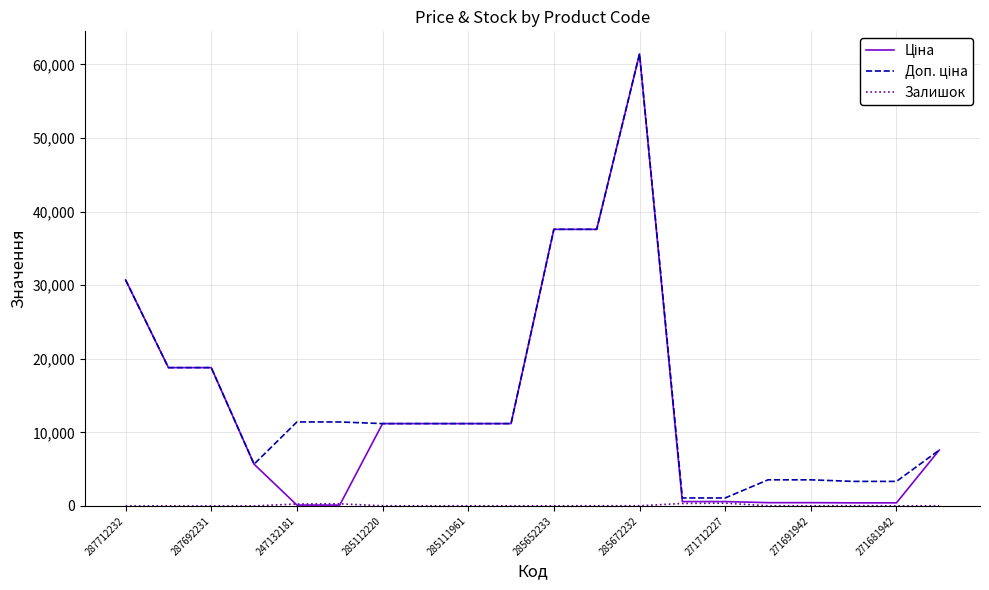

What is the greatest value displayed?

61434.3